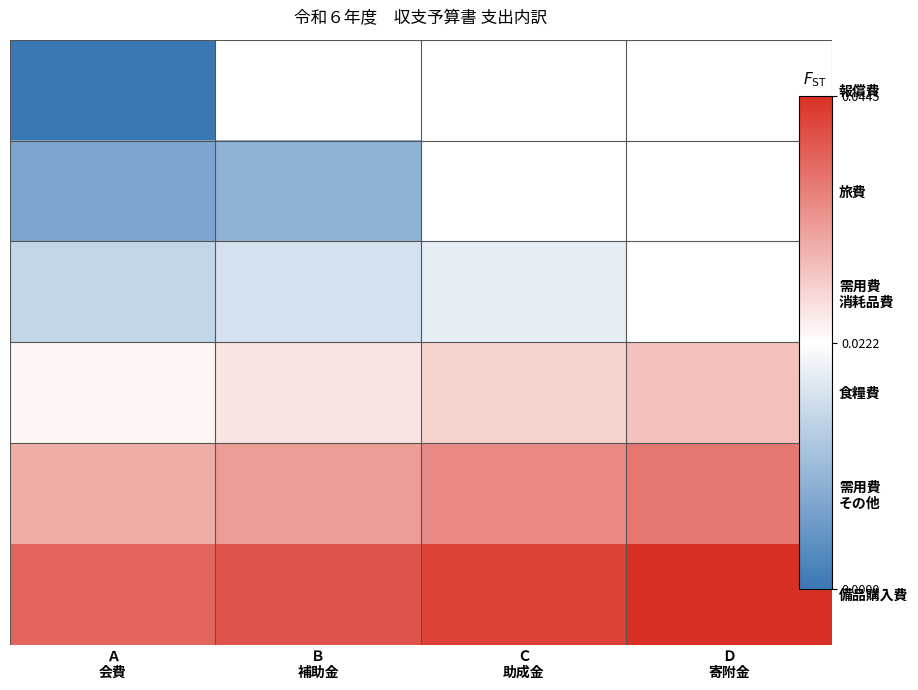

Rank the series by their maximum value, from lowest to highest.

報償費, 旅費, 需用費 消耗品費, 食糧費, 需用費 その他, 備品購入費